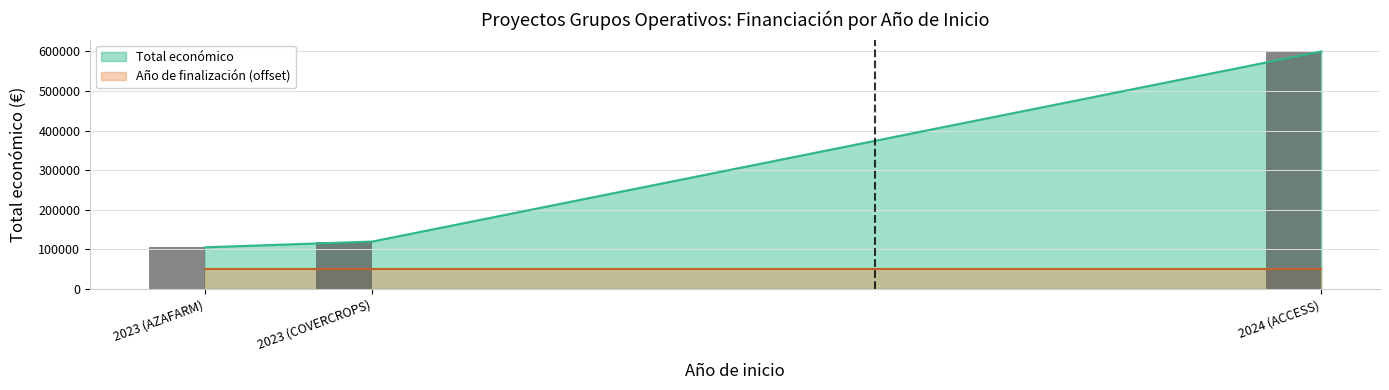

Which has a higher value, 2024 or 2023?

2024